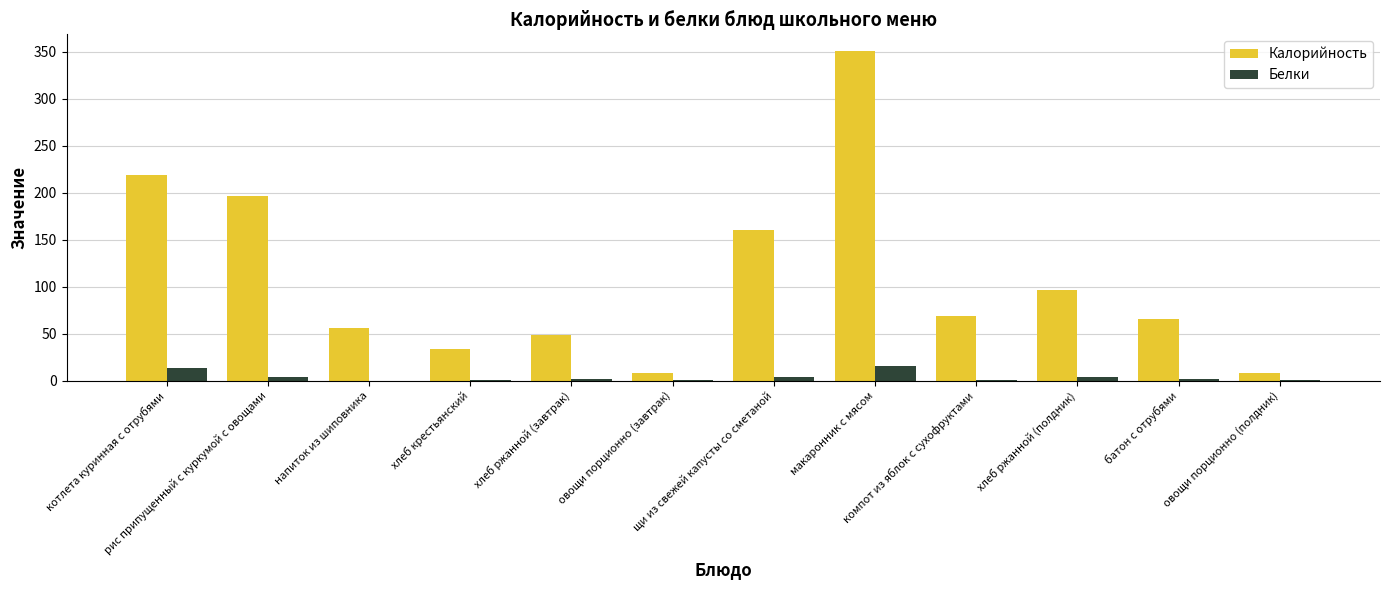

At which label does Калорийность reach its peak?

макаронник с мясом